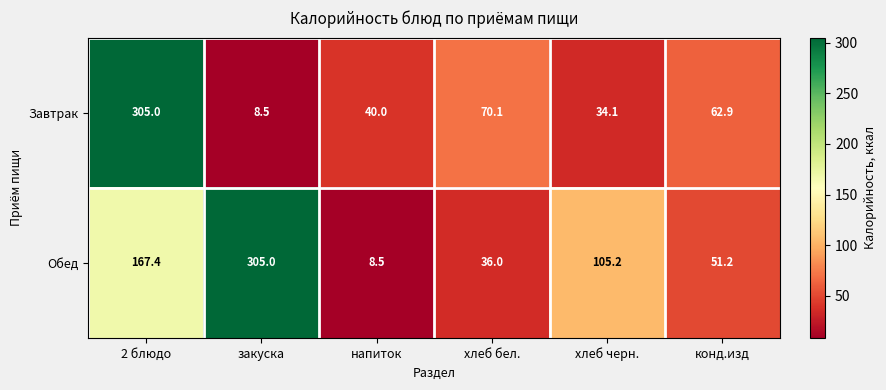

How many values in the Обед series exceed 105?

3